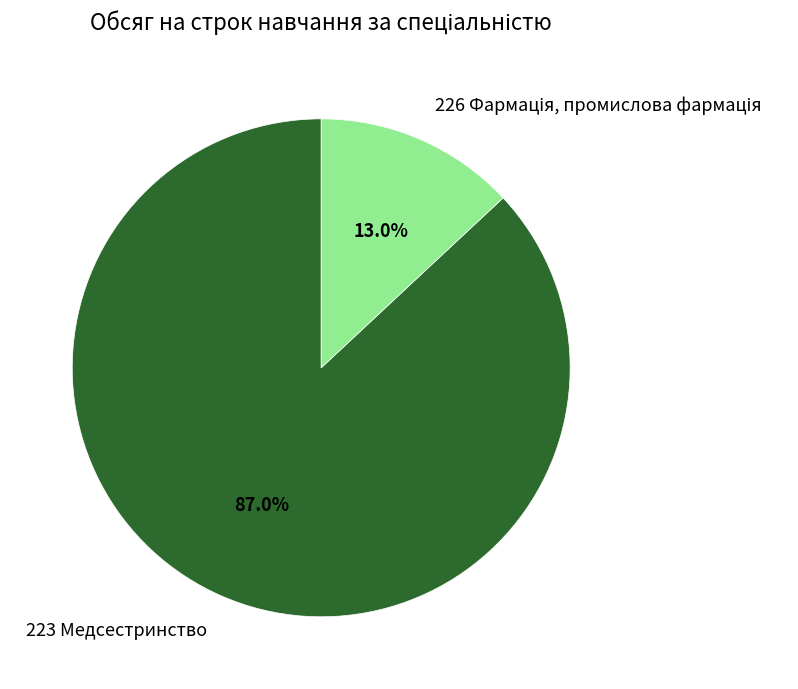

Which category has the biggest portion of the pie?

223 Медсестринство